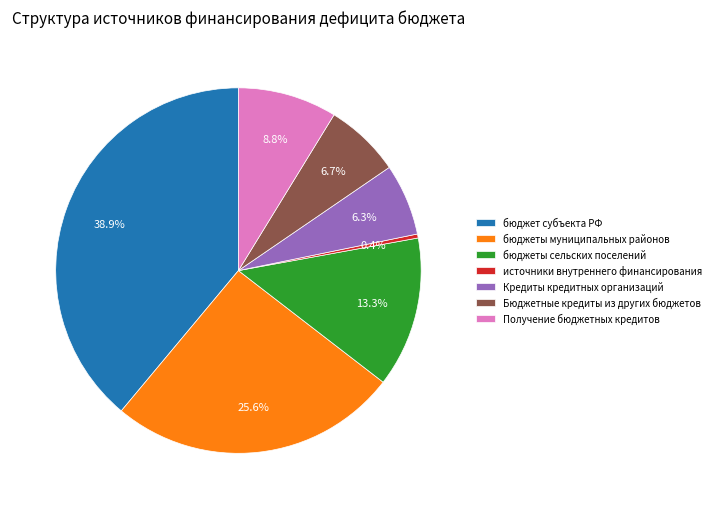

Which has a higher value, бюджет субъекта РФ or бюджеты сельских поселений?

бюджет субъекта РФ